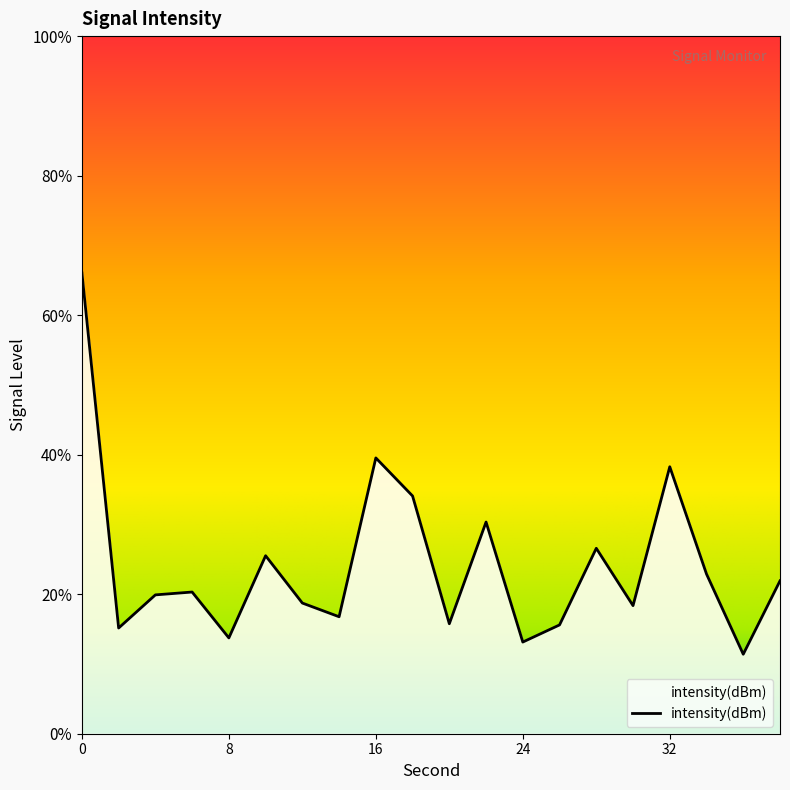

True or false: the data shows -59.0 at 6.

False